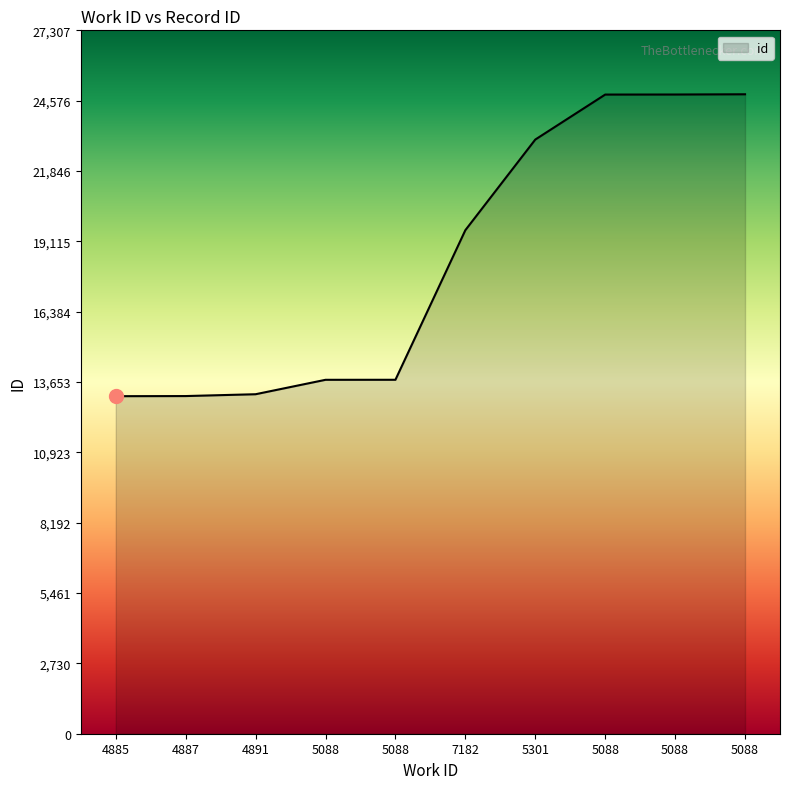

How many lines are shown in the chart?

1